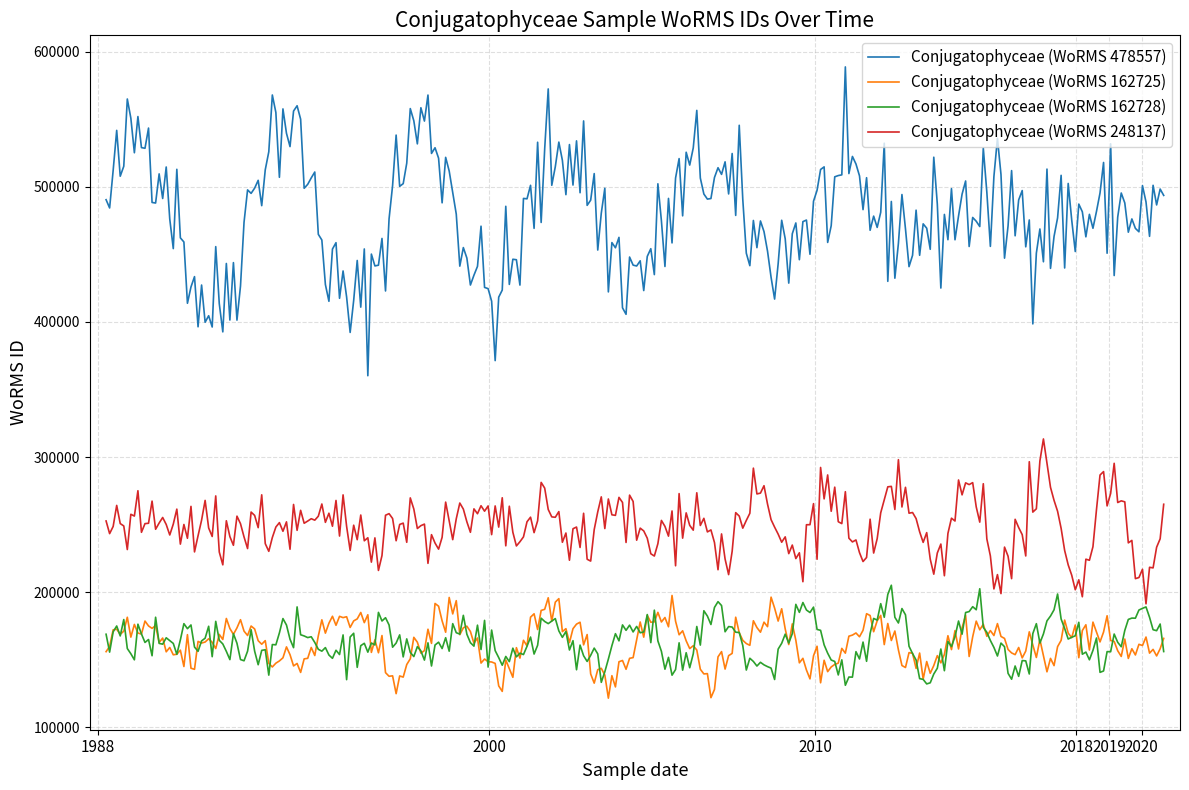

Which series has the largest total across all categories?

Conjugatophyceae (WoRMS 478557)